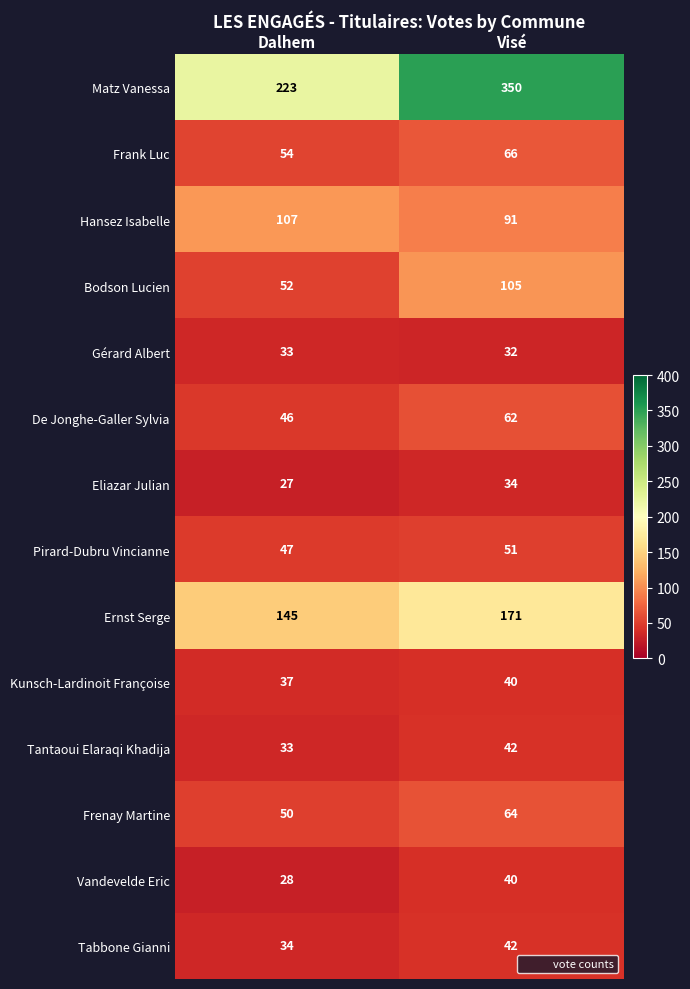

What is the difference between the maximum and minimum values in the Bodson Lucien series?

53